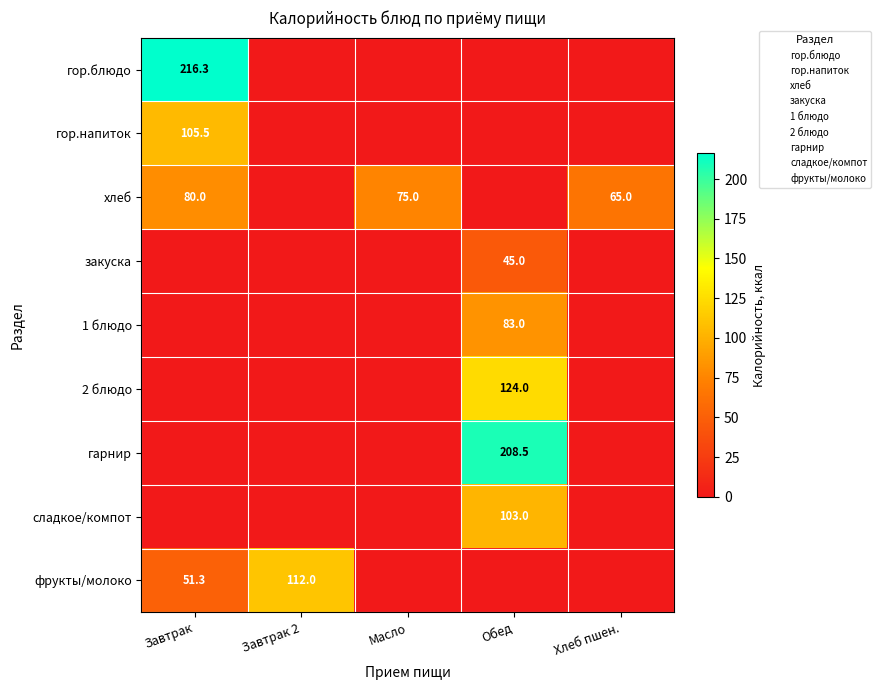

The value of 1 блюдо at Обед is 83.0. True or false?

True